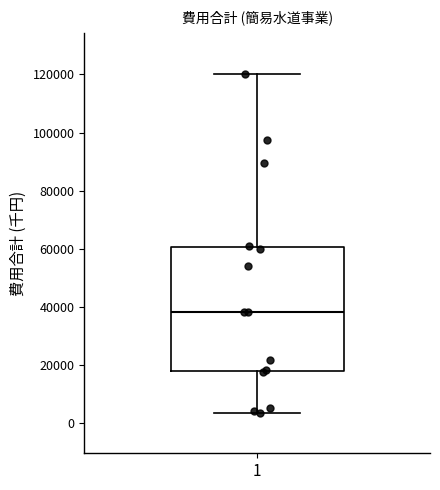

Where does the upper whisker of the box at x = 1 end on the y-axis? The values are not printed on the chart, so give them approximately, as read against the axis.

120000